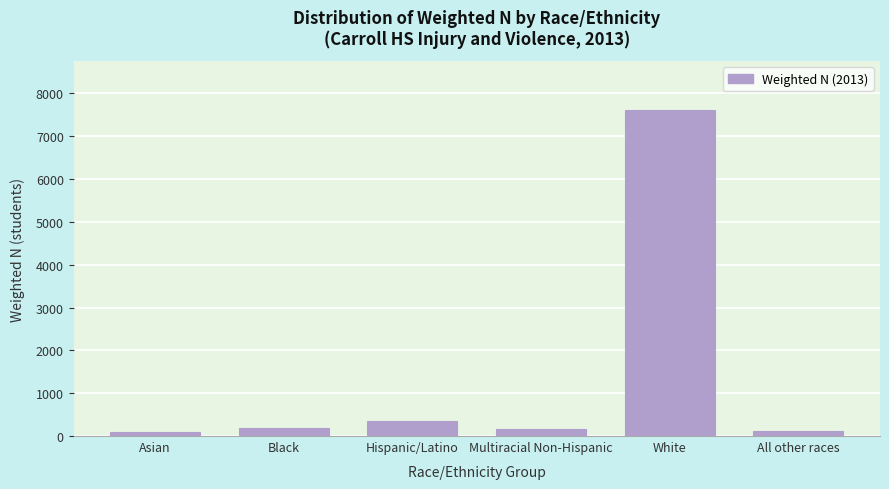

Which has a higher value, Hispanic/Latino or Multiracial Non-Hispanic?

Hispanic/Latino